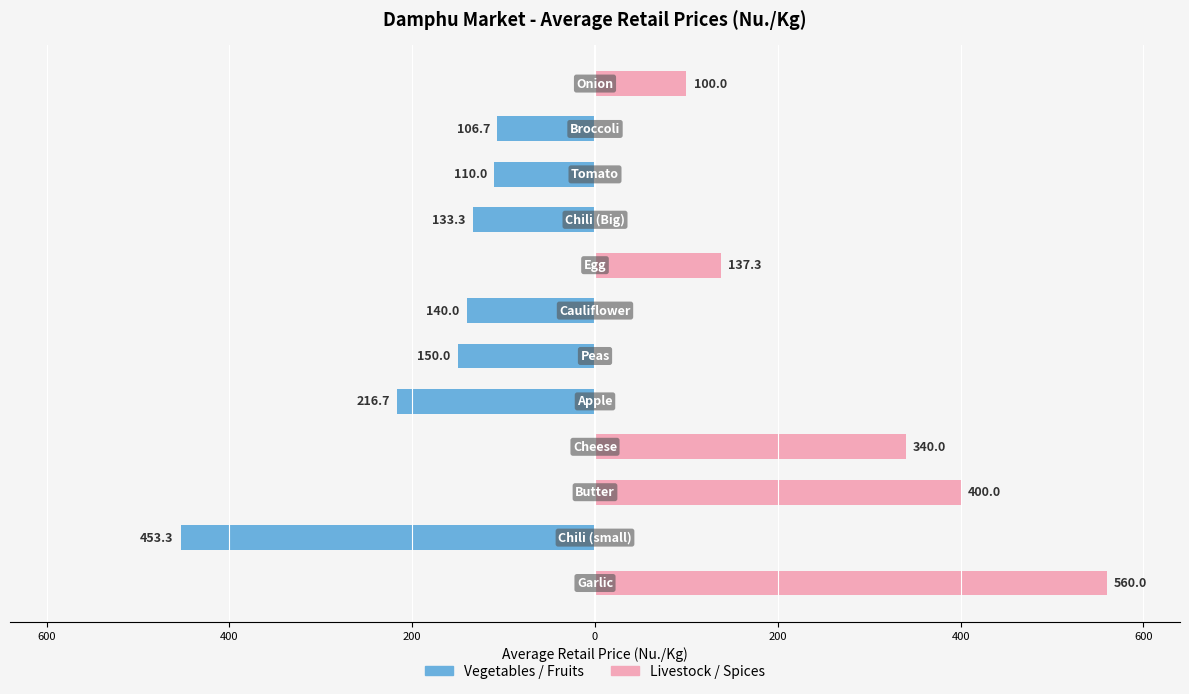

Reading left to right, transcribe all the data shown in this chart.

Vegetables / Fruits: 0.0	-453.3	0.0	0.0	-216.7	-150.0	-140.0	0.0	-133.3	-110.0	-106.7	0.0
Livestock / Spices: 560.0	0.0	400.0	340.0	0.0	0.0	0.0	137.3	0.0	0.0	0.0	100.0